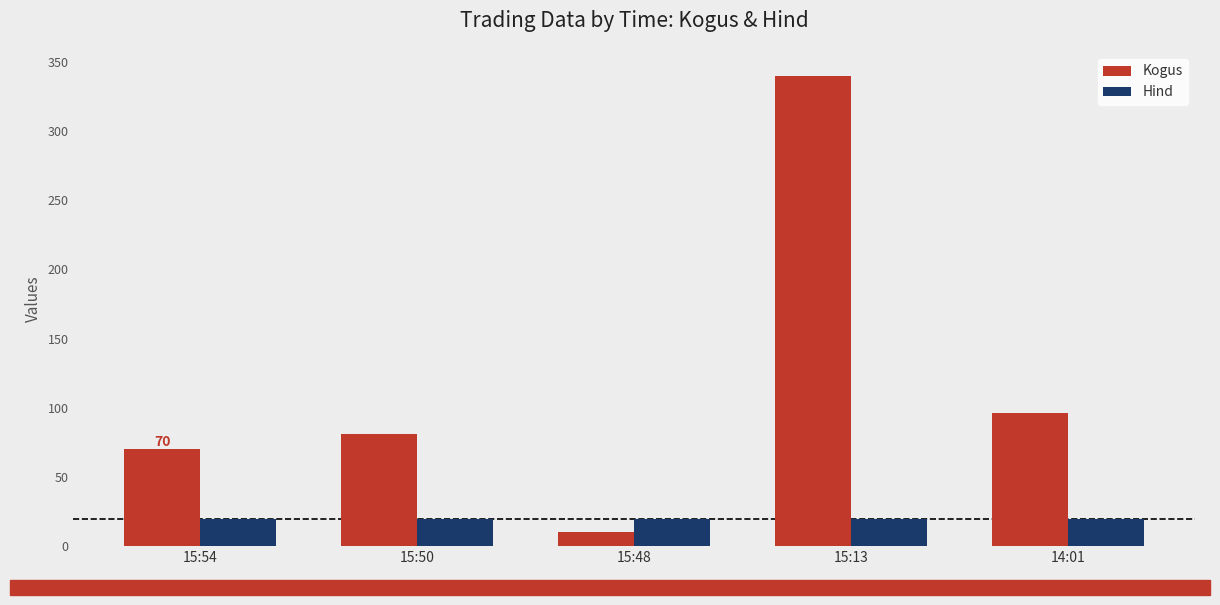

What is the minimum value for Hind?

19.4